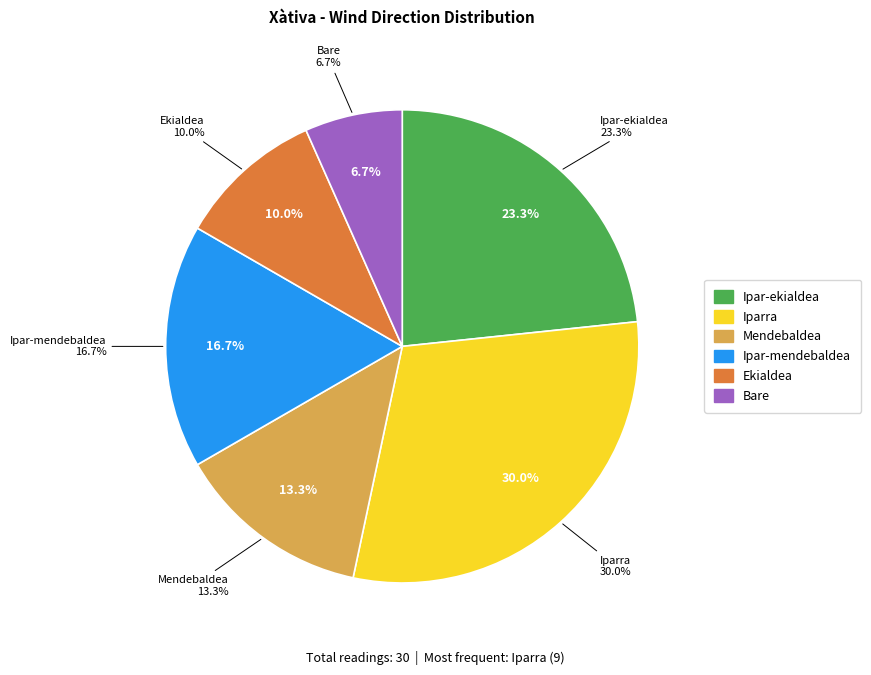

Rank the categories by value from lowest to highest.

Bare, Ekialdea, Mendebaldea, Ipar-mendebaldea, Ipar-ekialdea, Iparra